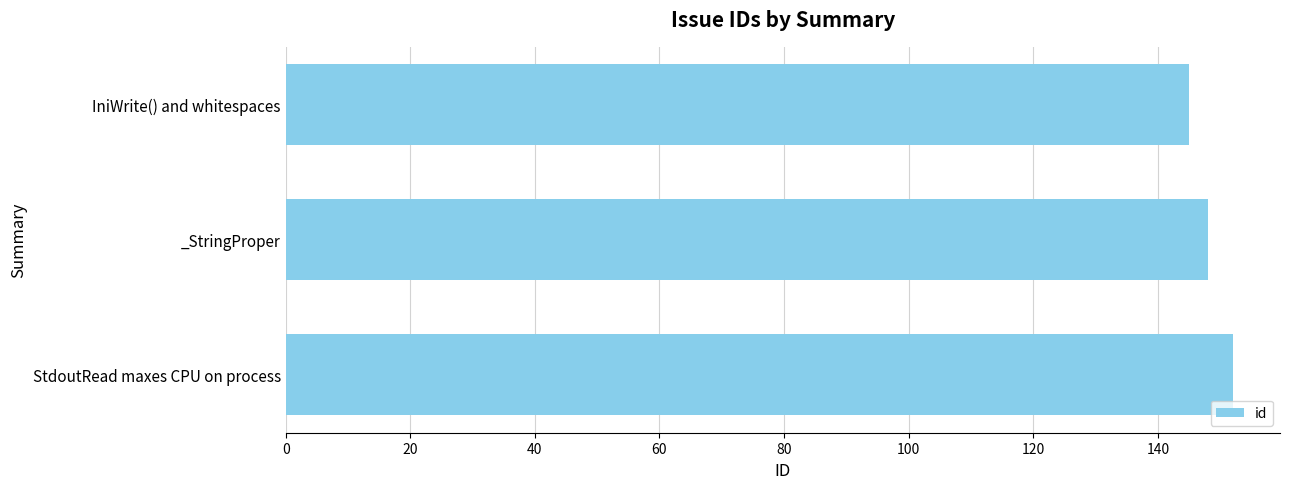

What is the change in value from IniWrite() and whitespaces to StdoutRead maxes CPU on process?

+7